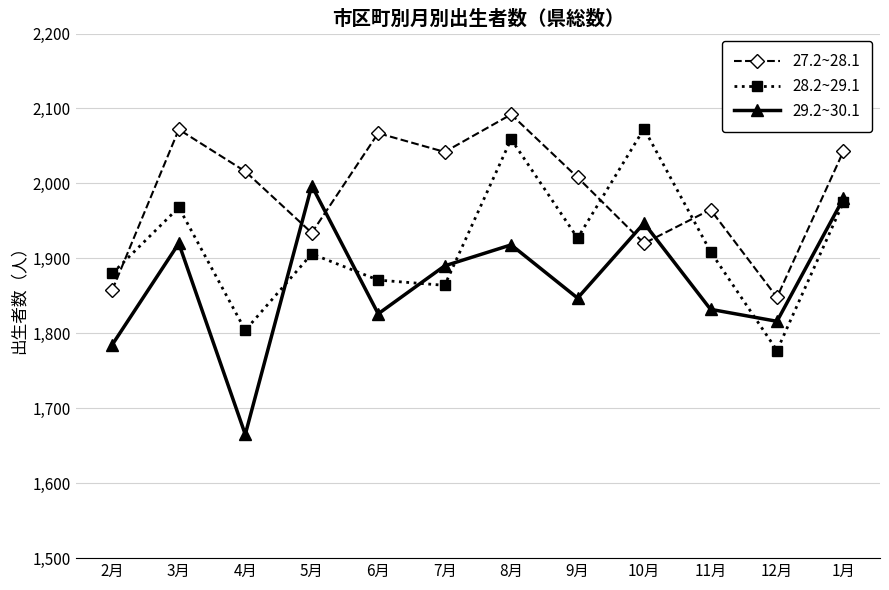

At which label does 29.2~30.1 reach its peak?

5月